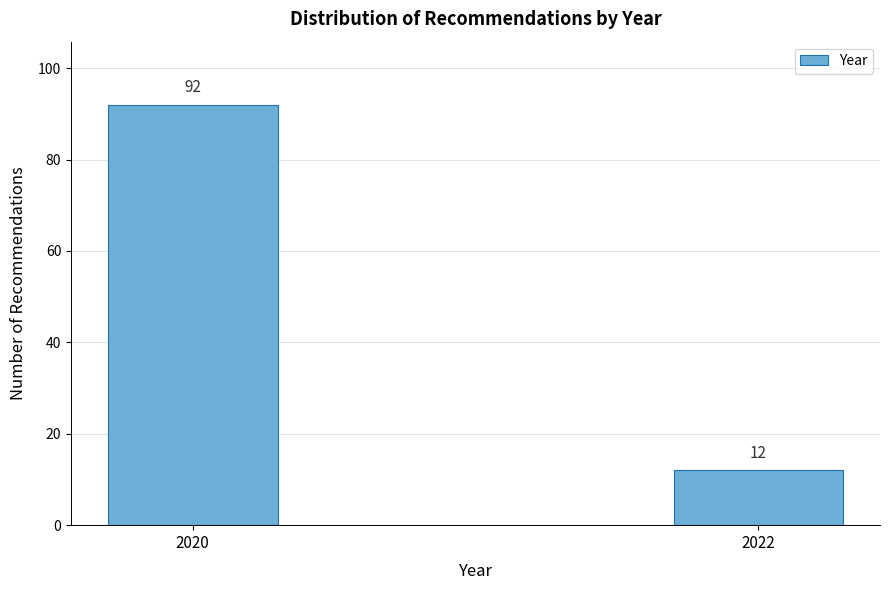

Reading left to right, extract all data points from this chart.

92	12